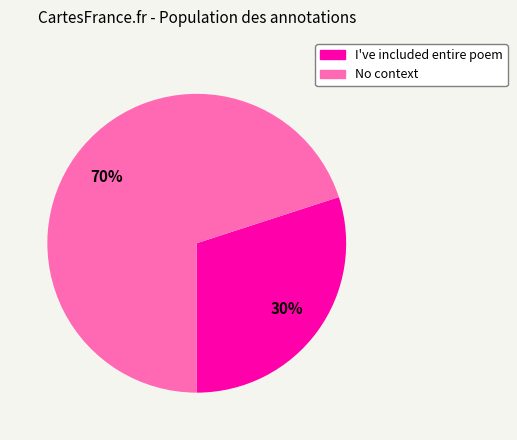

Does any single category account for the majority?

Yes